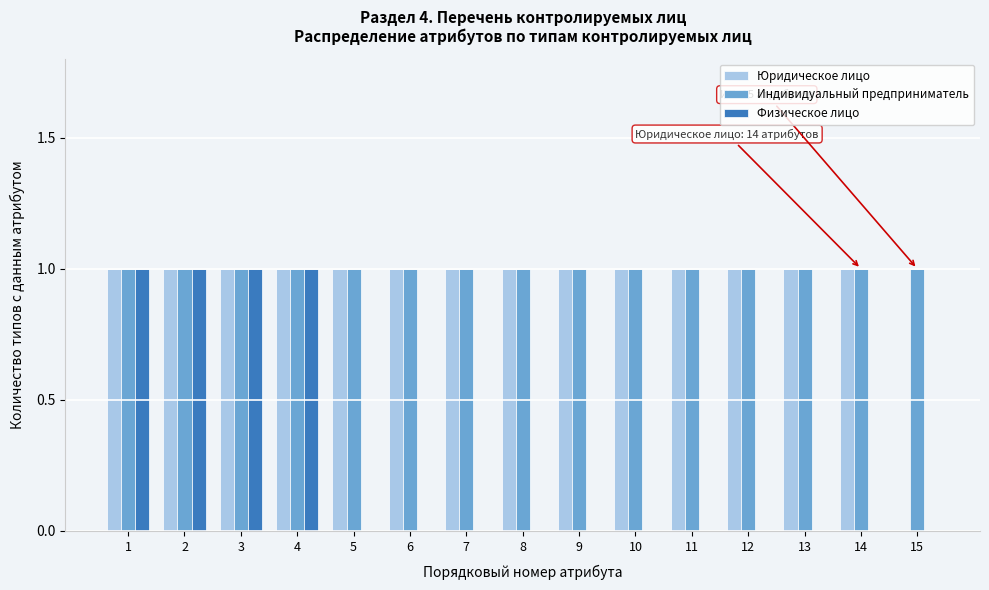

Is the value of Физическое лицо at 5 greater than the value of Юридическое лицо at 2?

No